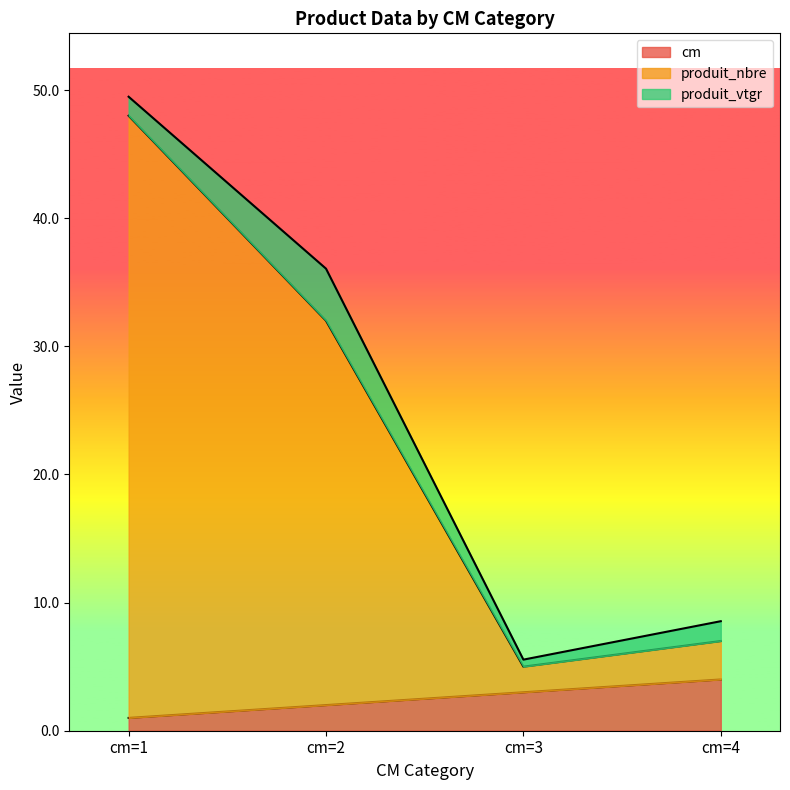

What is the difference between the second highest and second lowest values in the cm series?

1.0